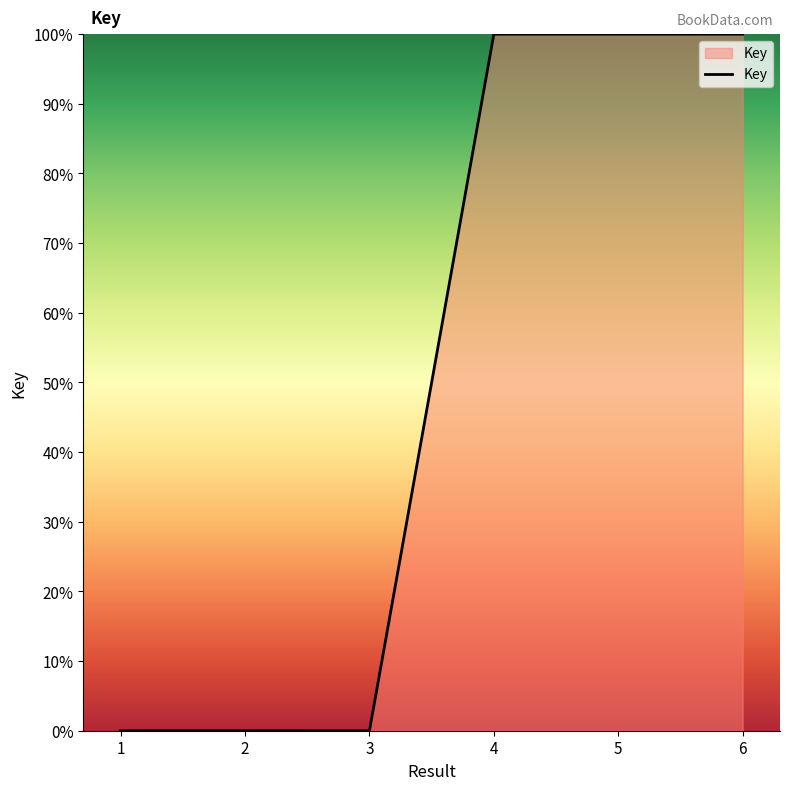

True or false: there are more than 2 points higher than both neighbors.

False